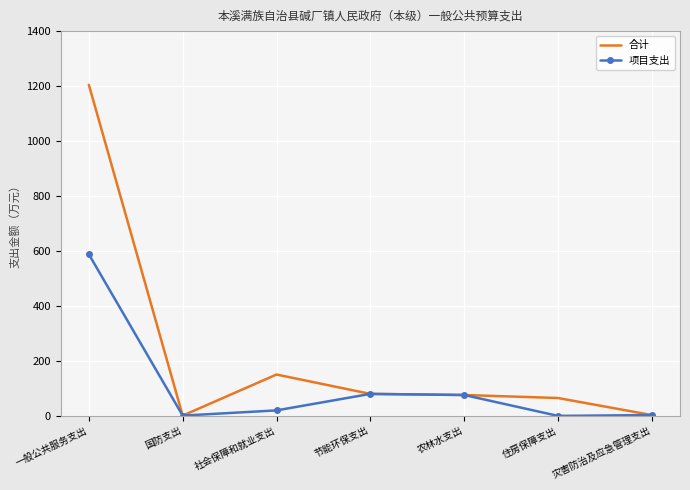

Rank the series by their maximum value, from highest to lowest.

合计, 项目支出